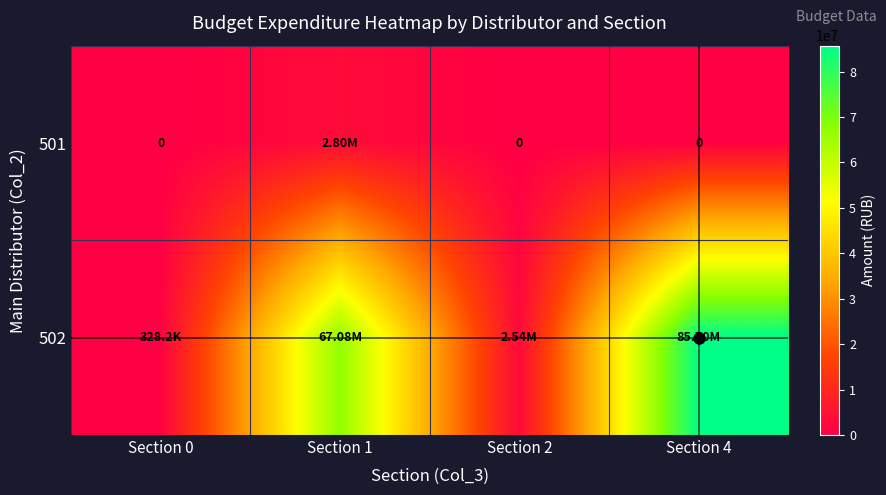

What is the maximum value for 501?

2800796.0